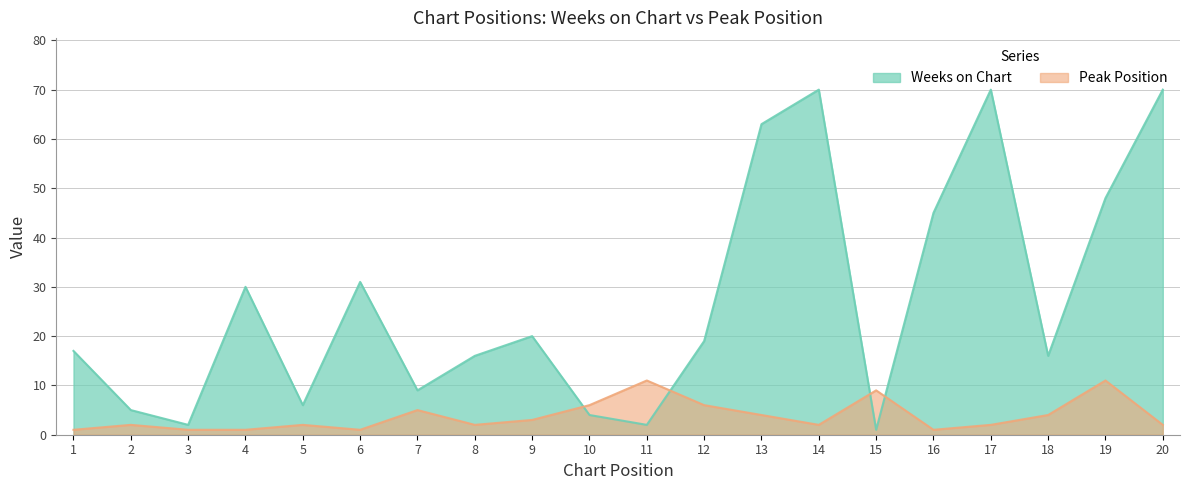

Which series has the widest spread of values?

Weeks on Chart